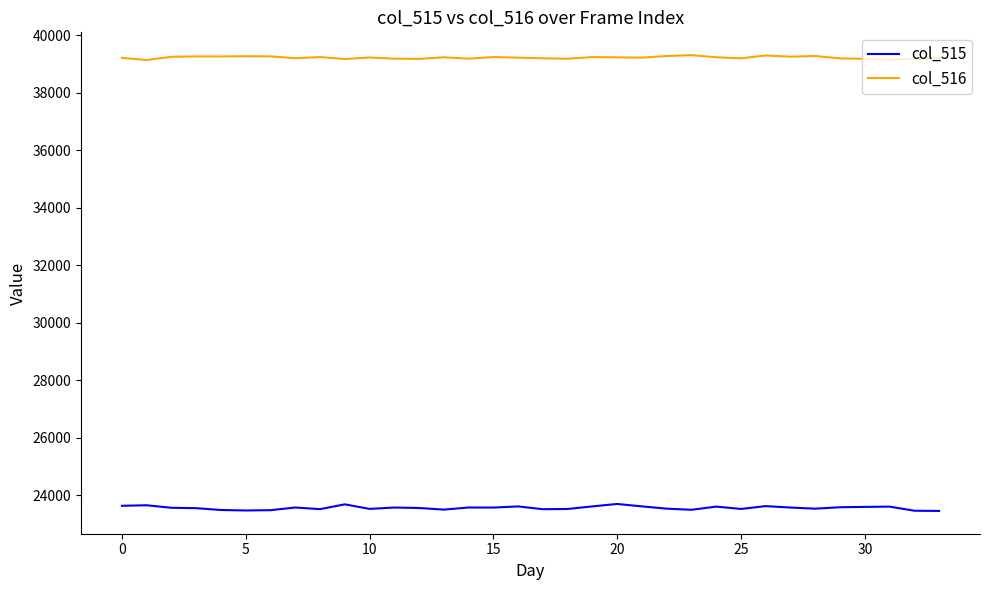

Which series has the largest total across all categories?

col_516